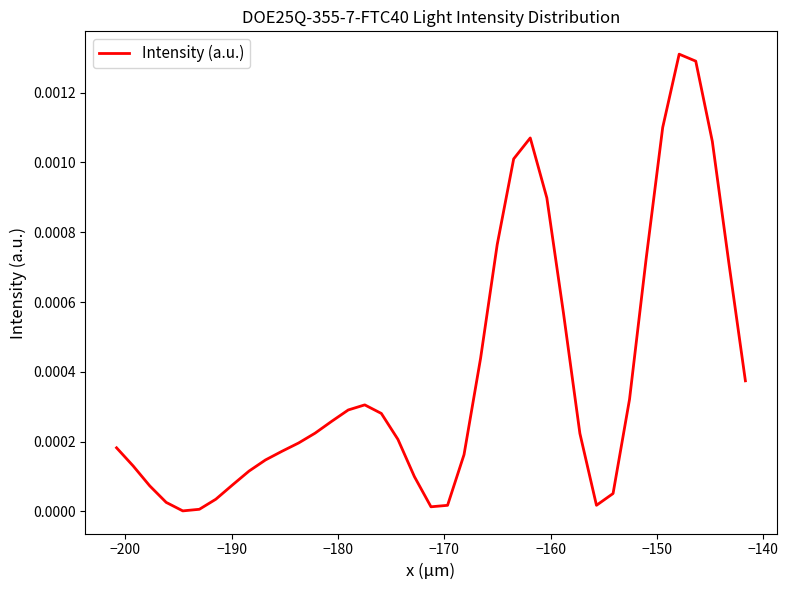

Does the chart display data point markers on the line(s)?

No